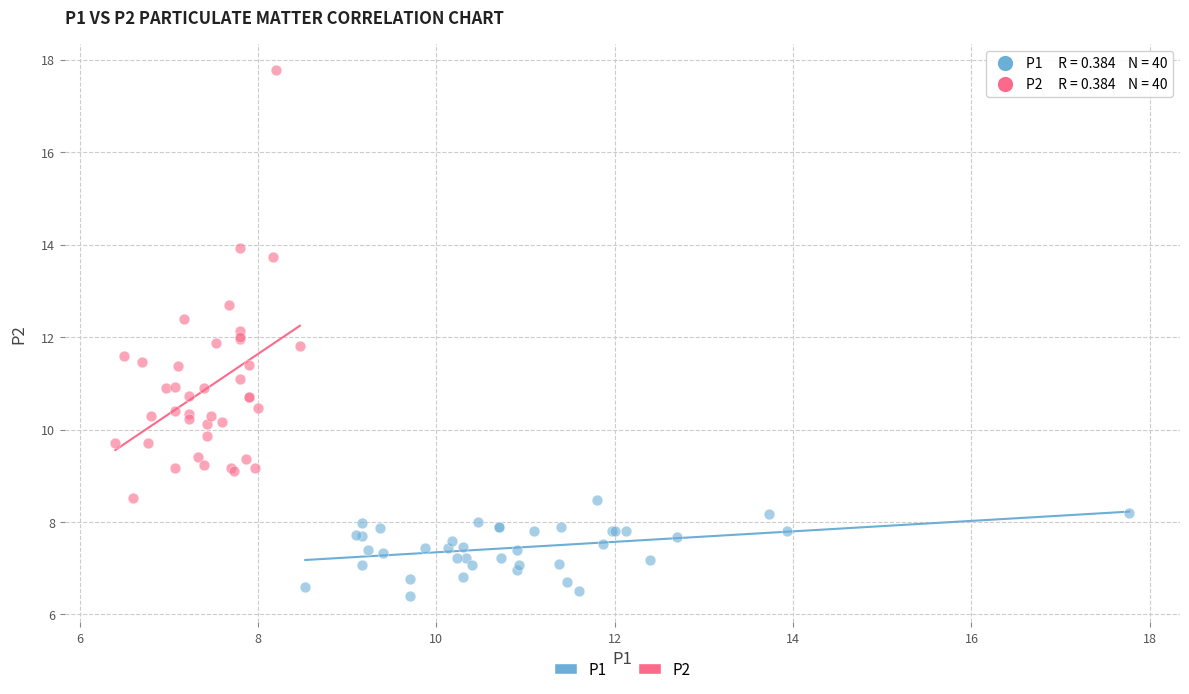

What are all the series names shown in the legend?

P1, P2